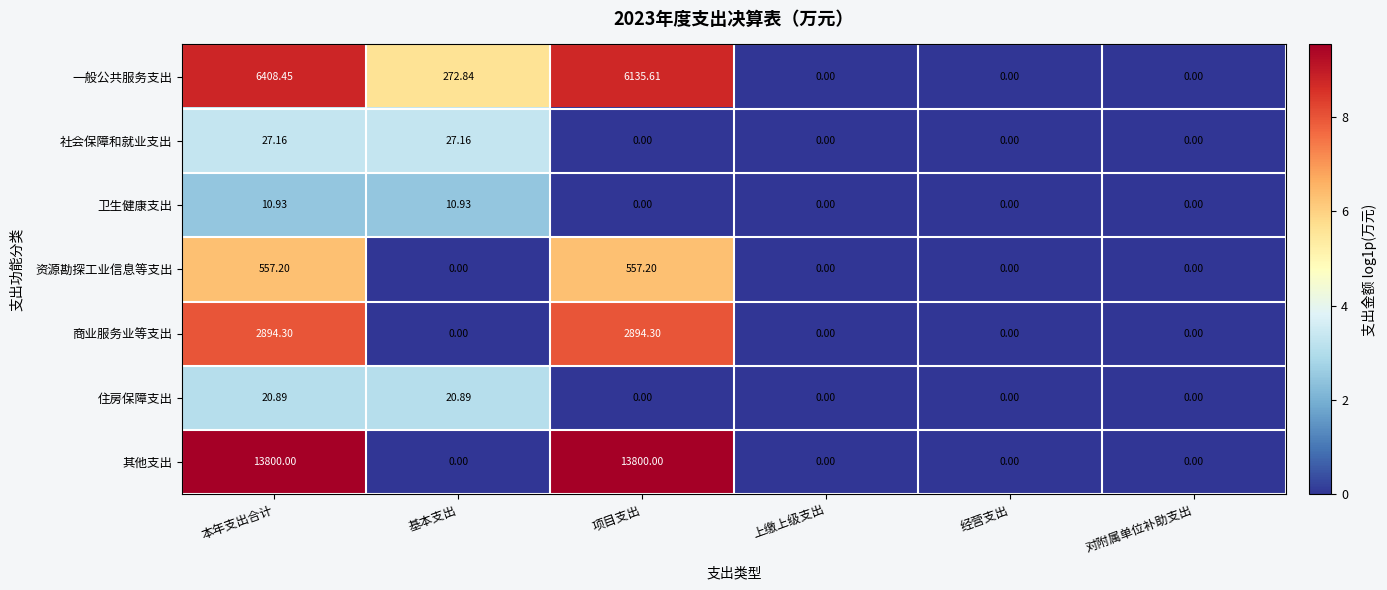

How many distinct data groups are displayed?

7